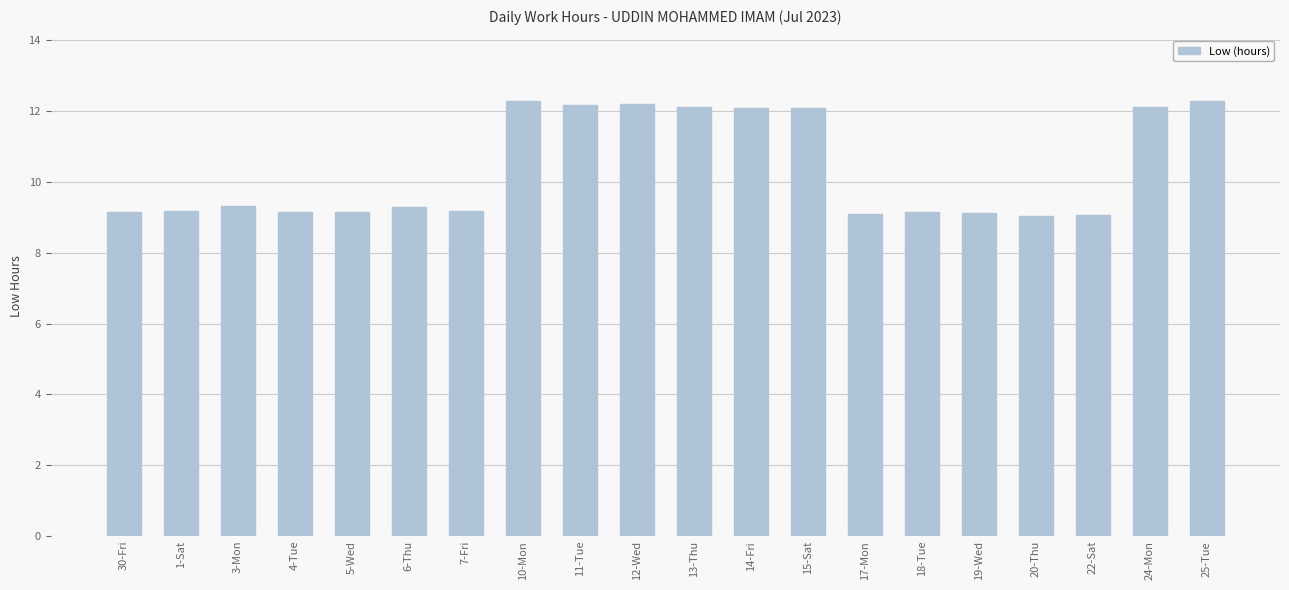

What position from the right is 25-Tue?

1